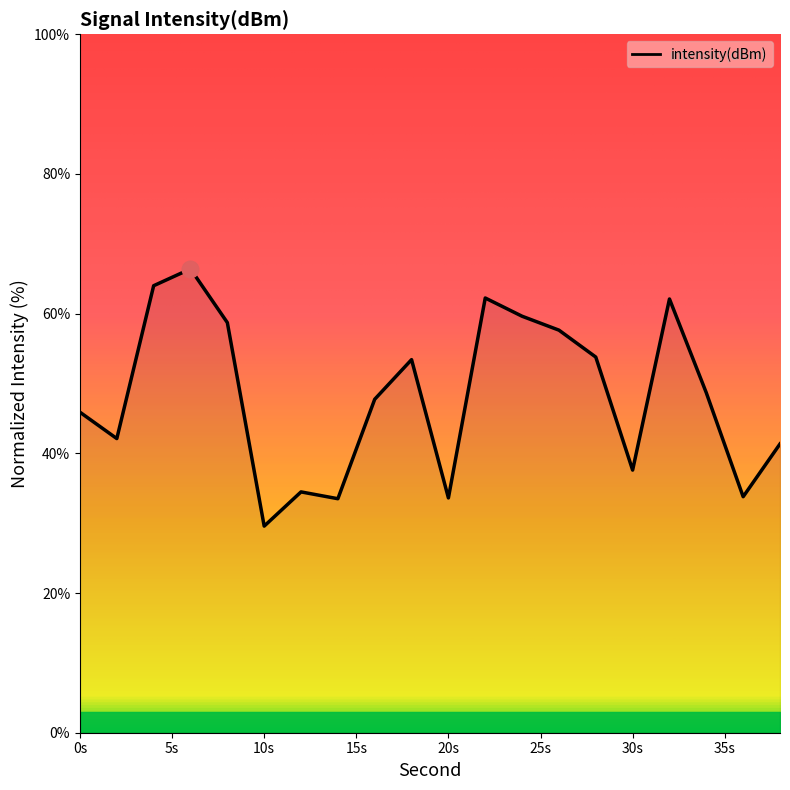

What is the difference between the maximum and minimum values?

36.8